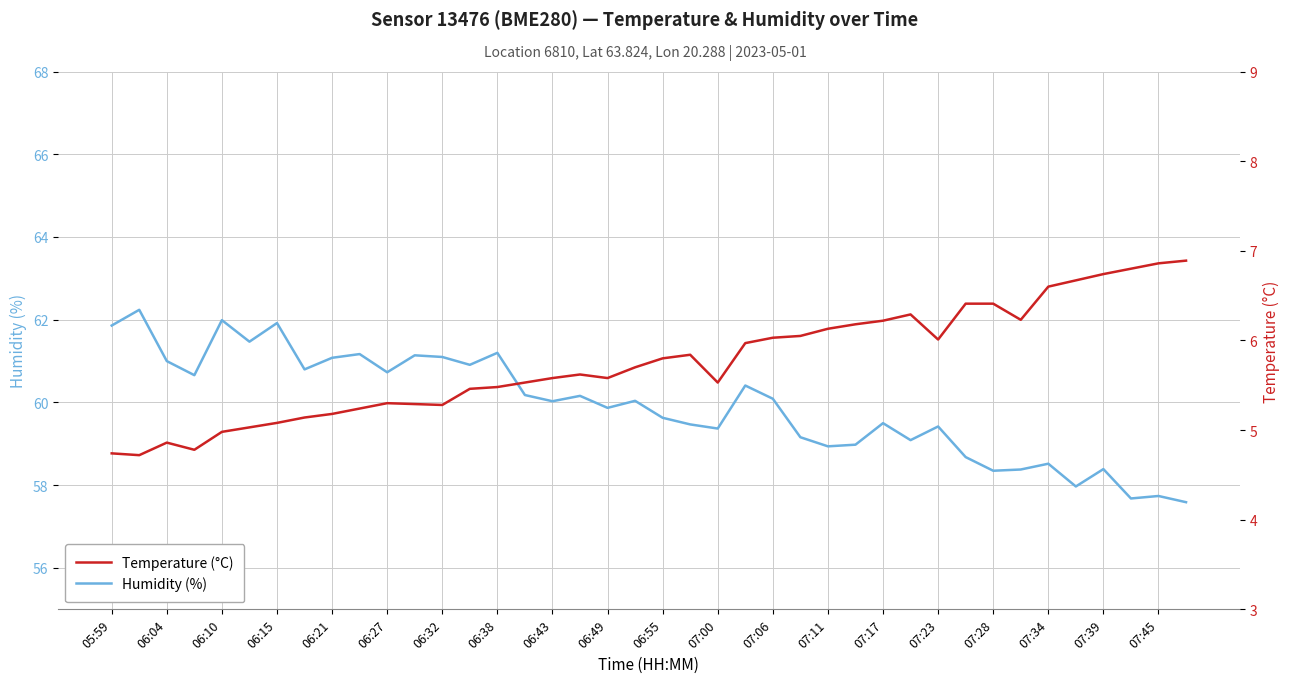

What is the maximum value for Humidity (%)?

62.2